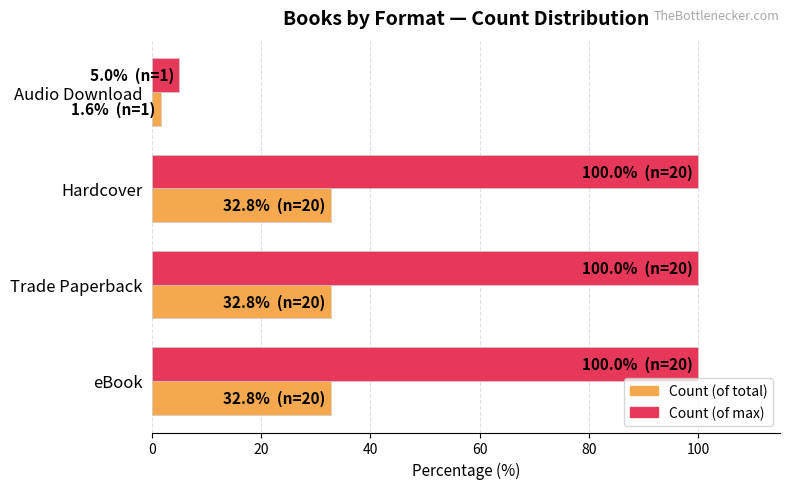

What are all the series names shown in the legend?

Count (of total), Count (of max)